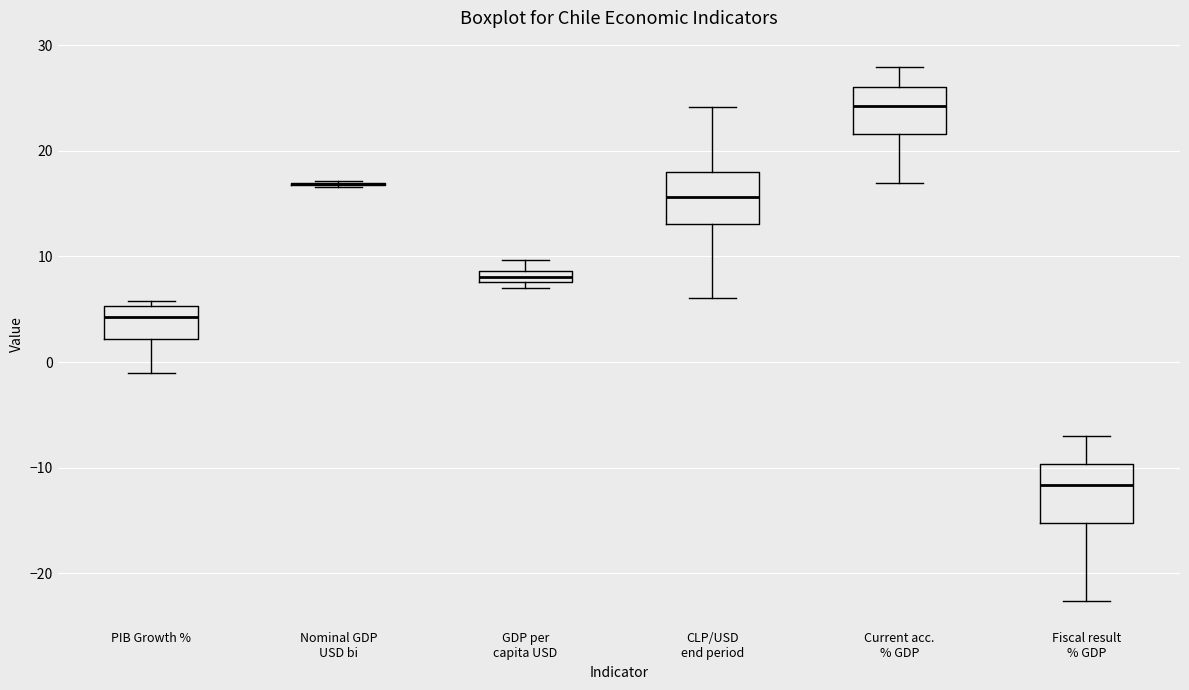

Where does the median line of the box for Fiscal result % GDP sit on the y-axis? The values are not printed on the chart, so give them approximately, as read against the axis.

-12